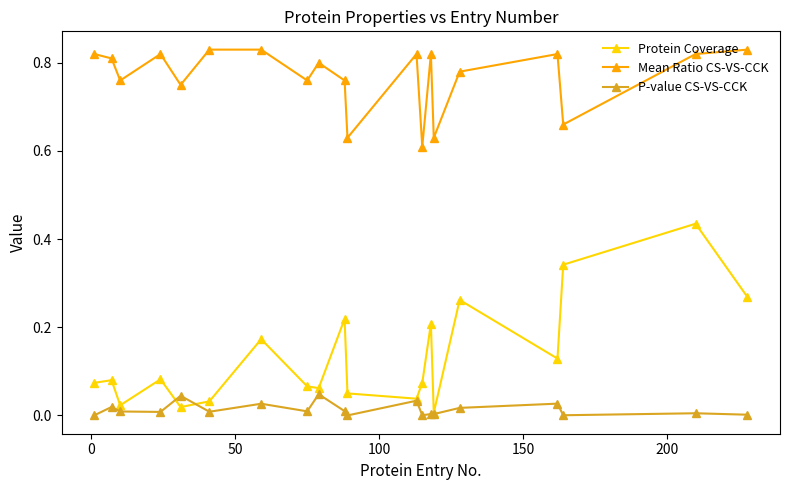

In P-value CS-VS-CCK, how many points are higher than both neighbors (excluding endpoints)?

8